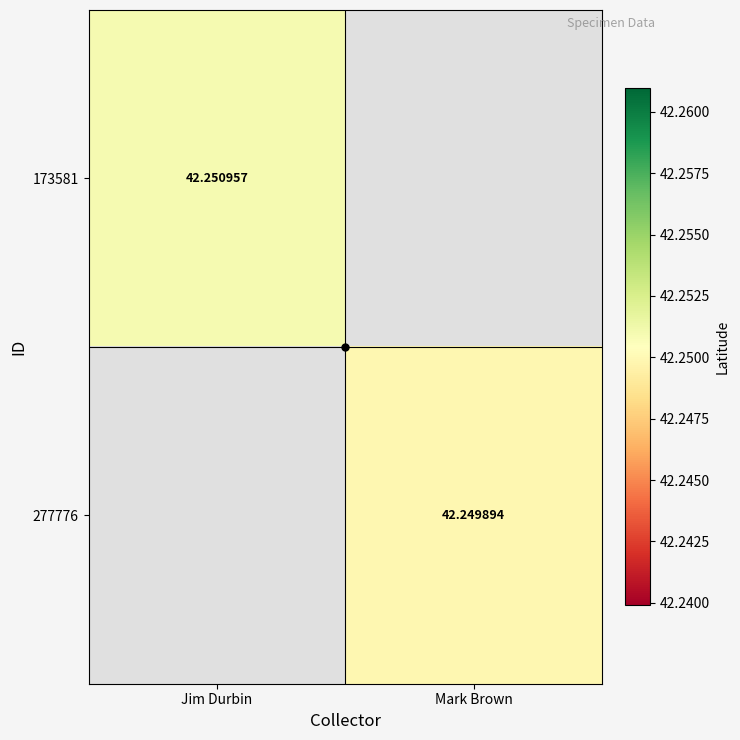

How many data points does each series have?

2